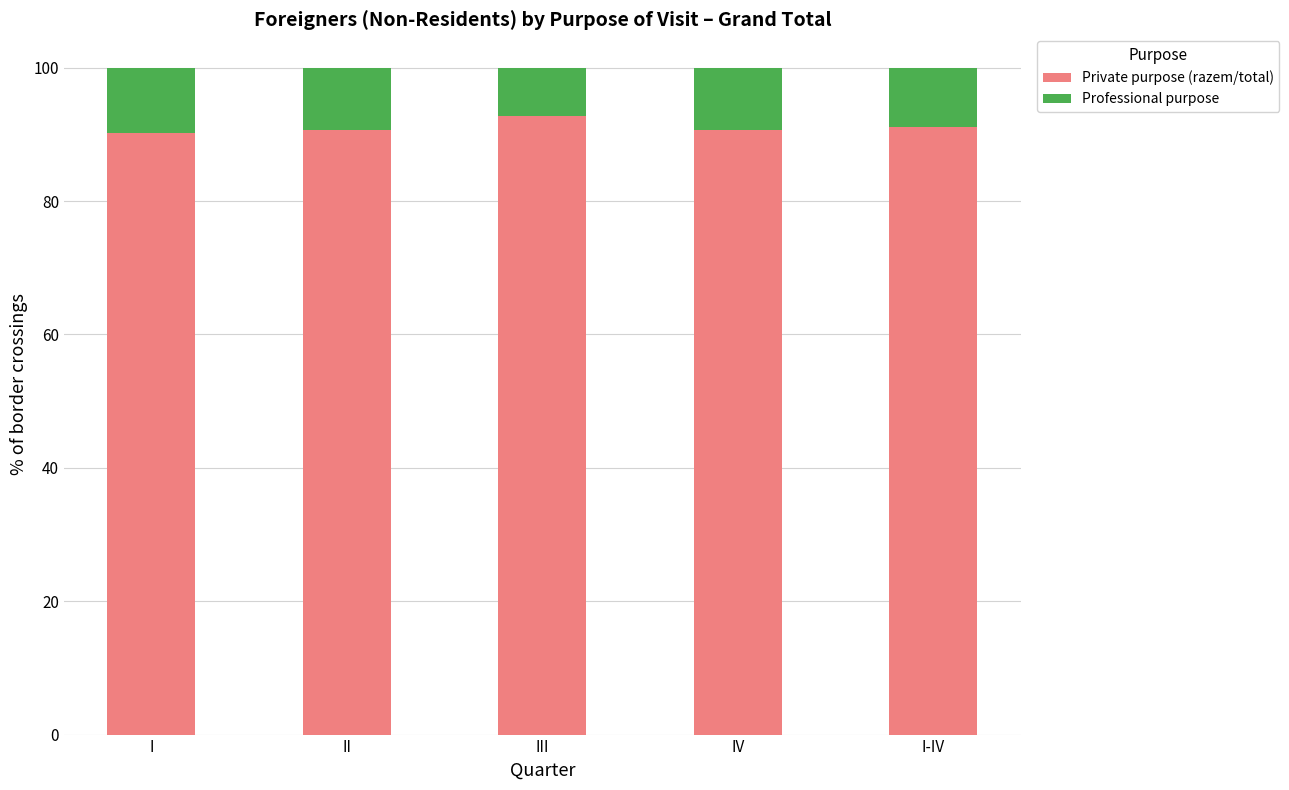

What is the lowest value of the Private purpose (razem/total) series?

90.2